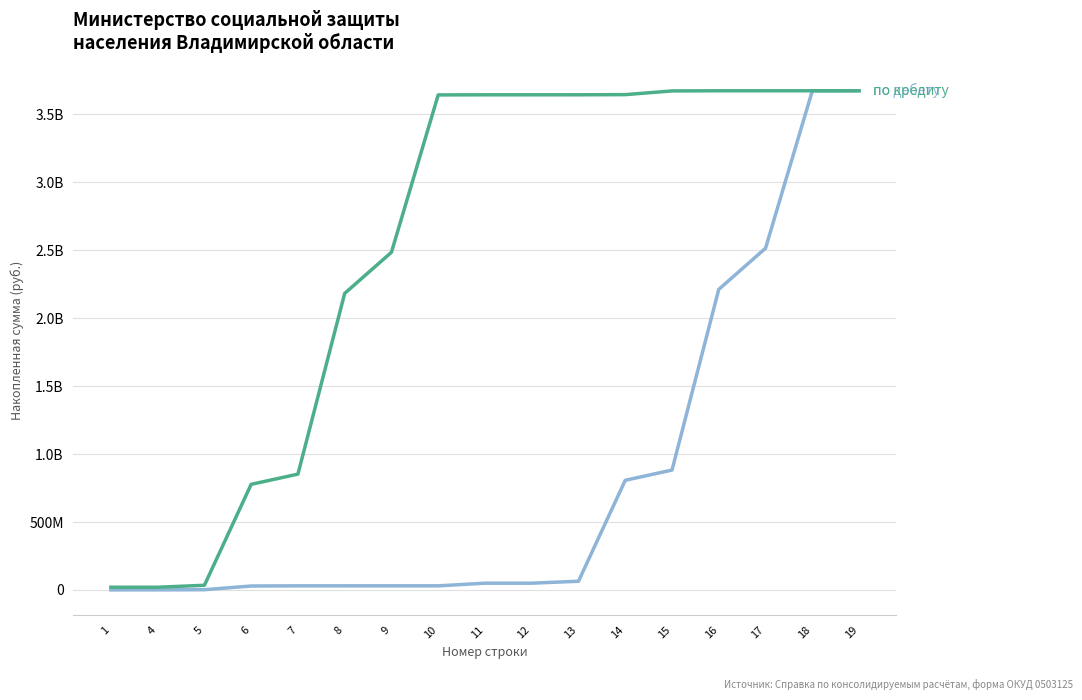

Is this an area chart (filled region under the line)?

No